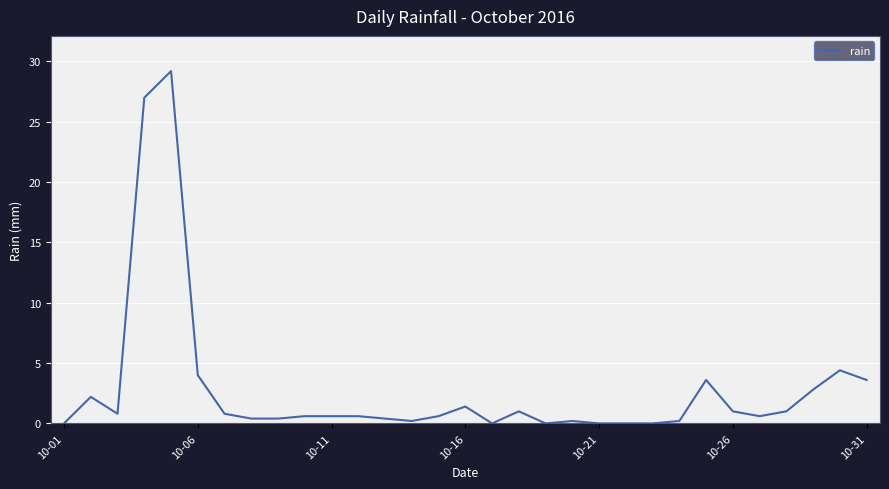

Reading left to right, what are all the values shown in this chart?

0.0	2.2	0.8	27.0	29.2	4.0	0.8	0.4	0.4	0.6	0.6	0.6	0.4	0.2	0.6	1.4	0.0	1.0	0.0	0.2	0.0	0.0	0.0	0.2	3.6	1.0	0.6	1.0	2.8	4.4	3.6